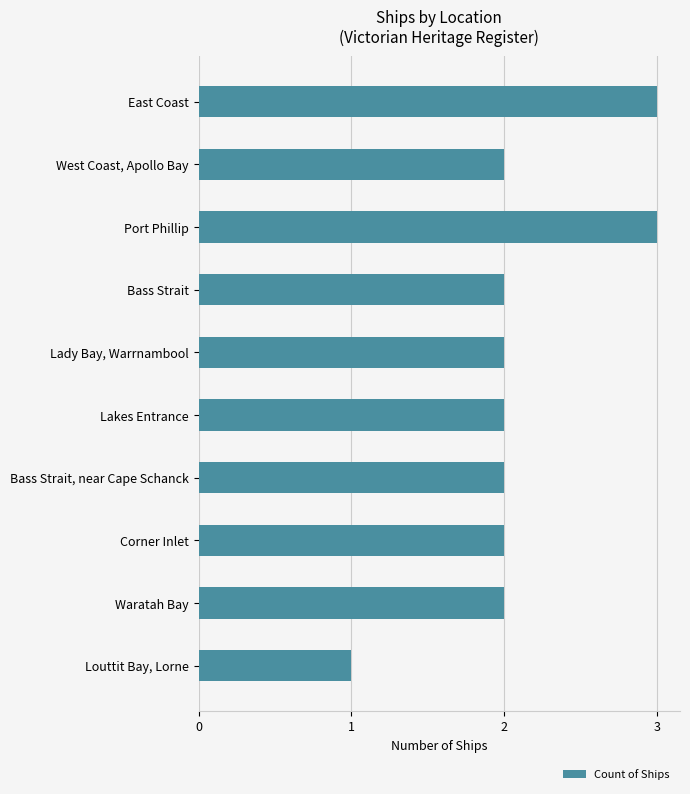

What is the ratio of the value at Lakes Entrance to the value at Lady Bay, Warrnambool?

1.0